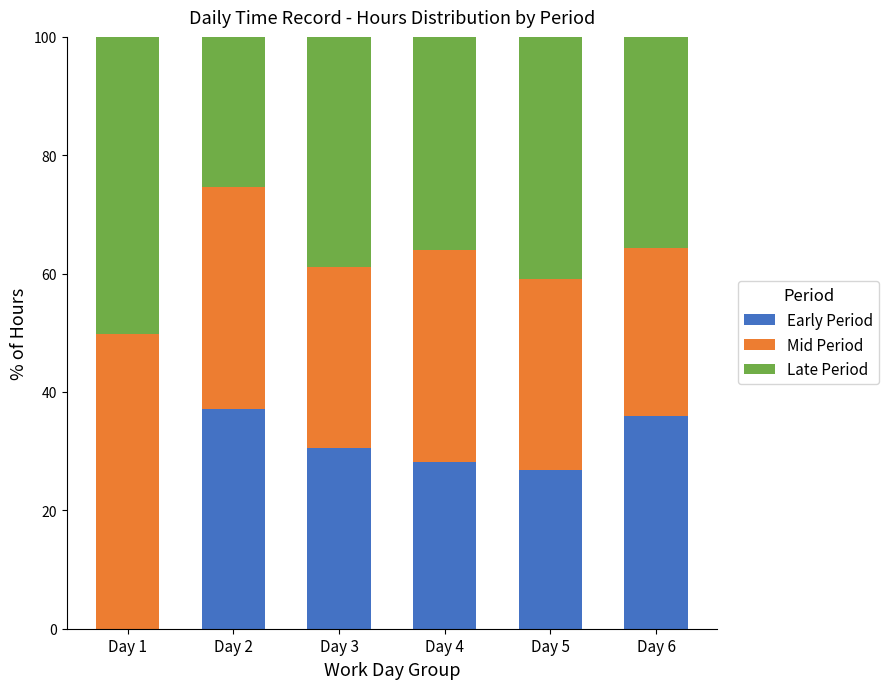

What is the total value across all series at Day 2?

100.0